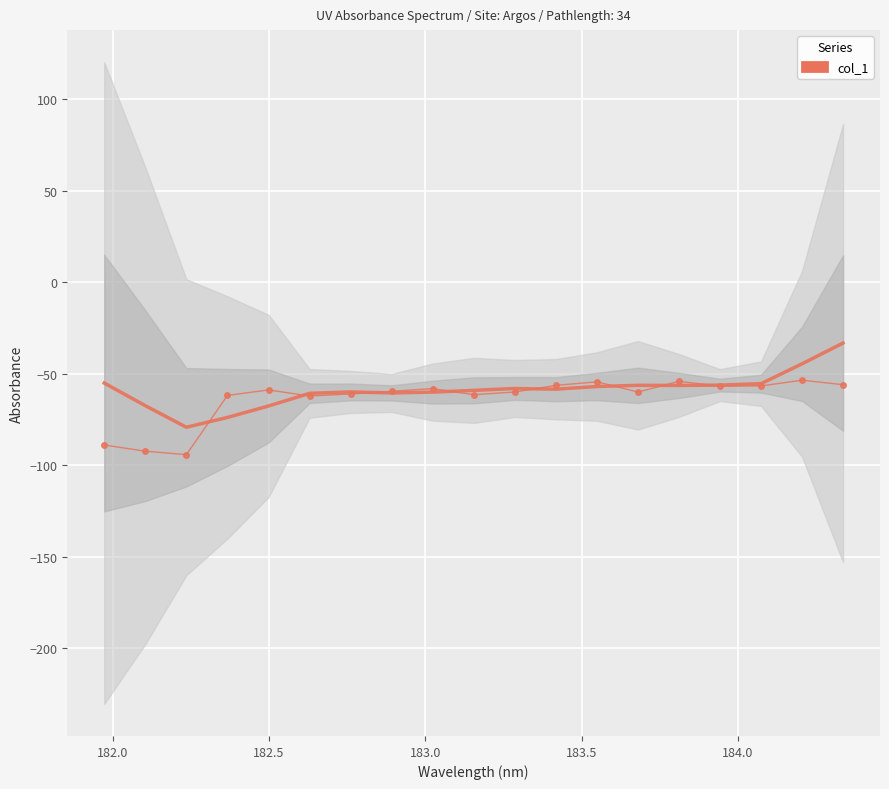

Reading left to right, list all the values displayed in this chart.

col_1: -89.0	-92.3	-94.2	-61.9	-58.9	-62.2	-61.1	-59.6	-58.1	-61.5	-60.0	-56.4	-54.5	-60.0	-54.2	-56.8	-56.7	-53.6	-56.0
col_1 (smoothed): -55.1	-67.5	-79.3	-73.9	-67.6	-60.7	-60.0	-60.5	-60.1	-59.1	-58.1	-58.5	-57.0	-56.4	-56.4	-56.2	-55.4	-44.6	-33.2